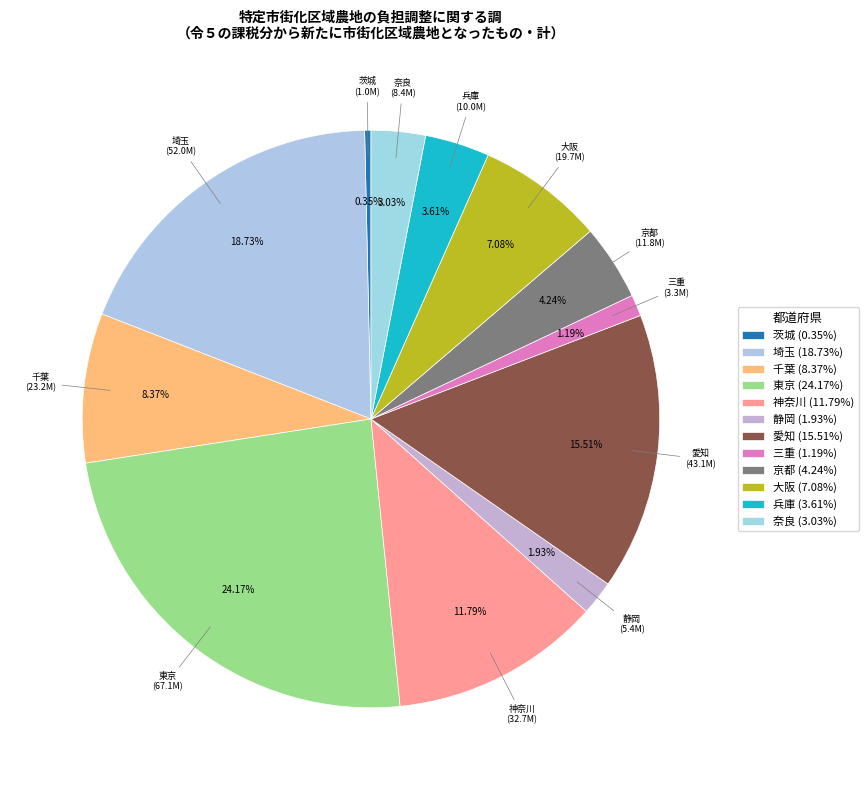

What is the total percentage of 千葉 and 静岡?

10.3%